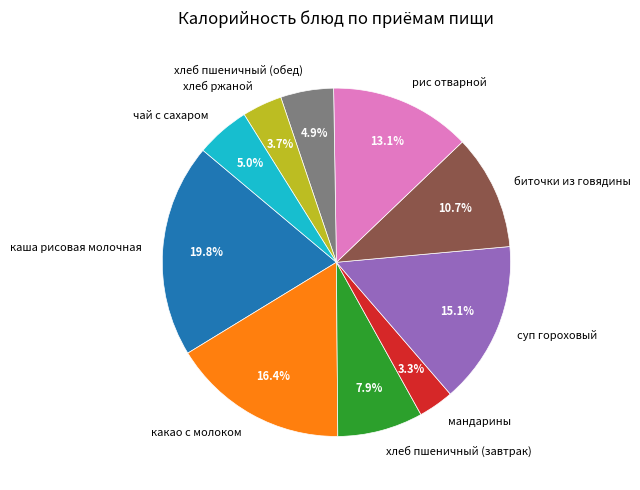

Is there a majority slice in this chart?

No